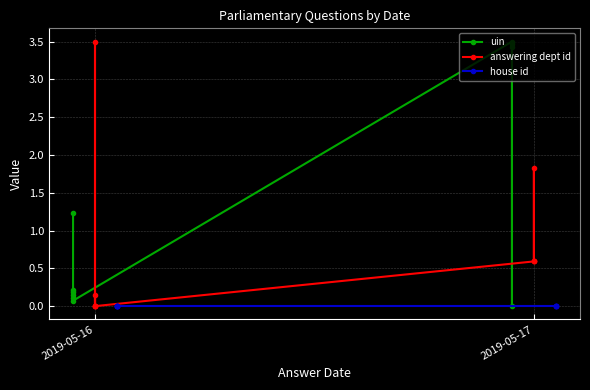

Reading left to right, transcribe all the data shown in this chart.

uin: 3.4	3.5	0.0	3.5	0.1	0.1	0.1	0.2	0.2	1.2
answering dept id: 0.6	0.6	1.8	0.6	0.0	0.0	0.1	0.0	3.5	0.0
house id: 0.0	0.0	0.0	0.0	0.0	0.0	0.0	0.0	0.0	0.0